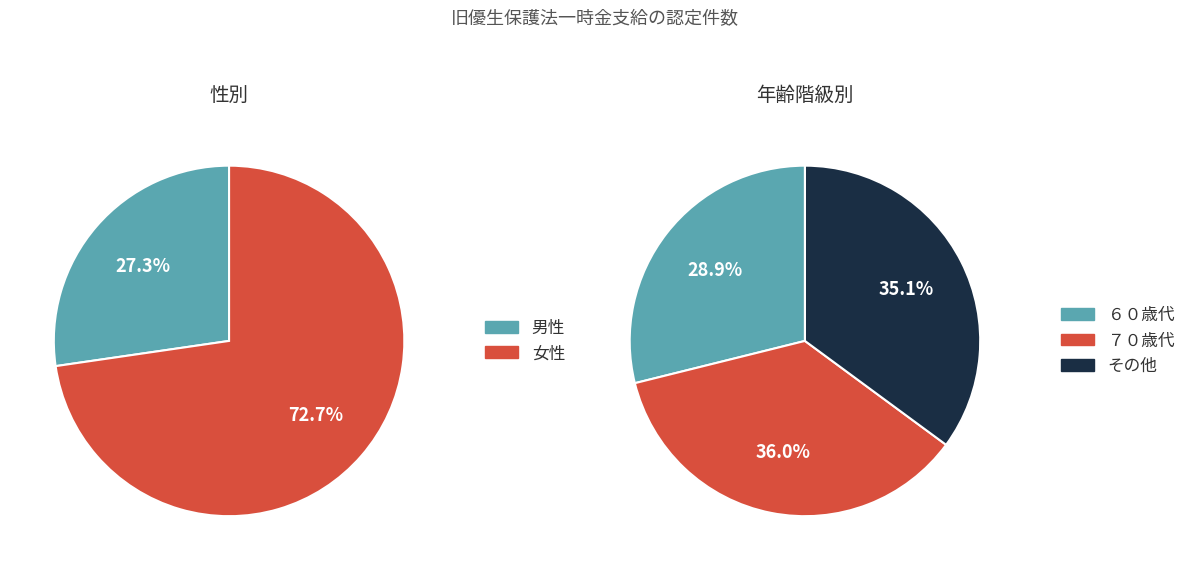

Does 男性 represent more than half of the total?

No